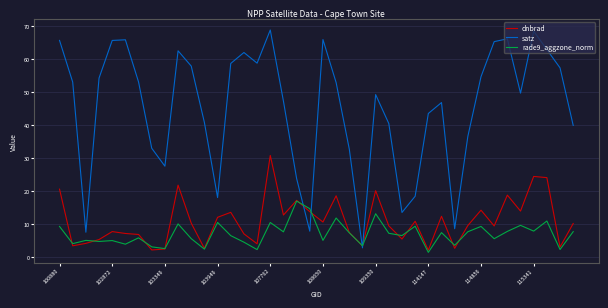

What is the minimum value for rade9_aggzone_norm?

1.5